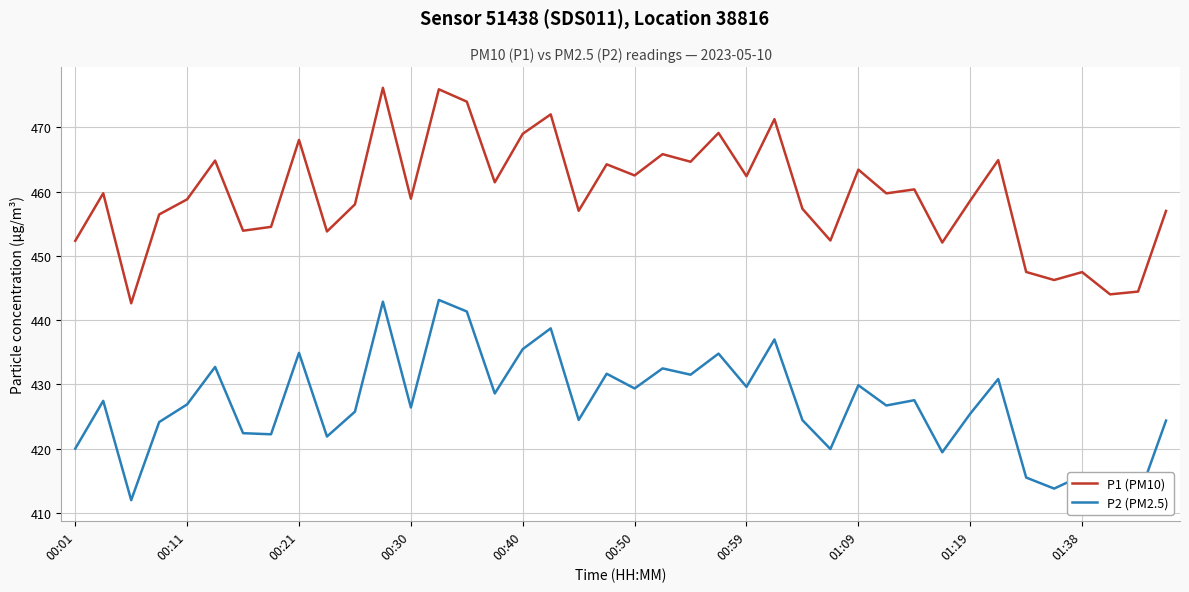

True or false: P1 (PM10) and P2 (PM2.5) intersect in this chart.

False